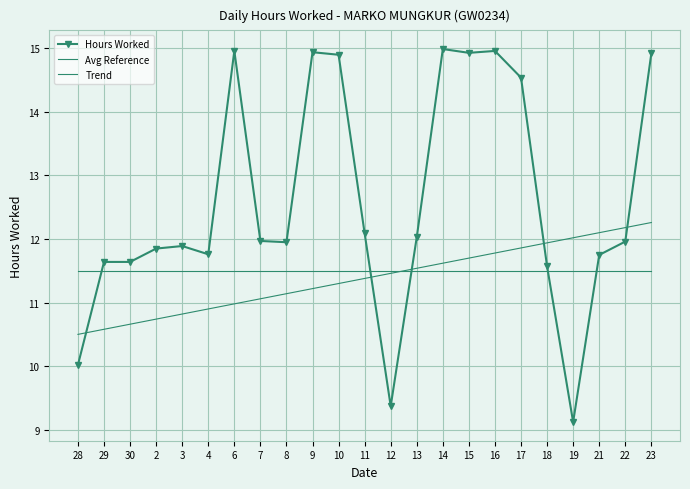

Which label corresponds to the smallest value in the chart?

19